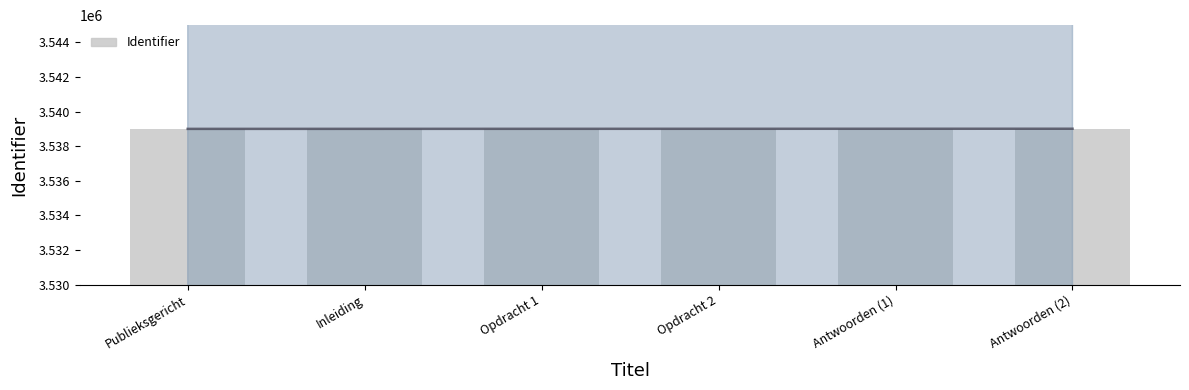

What is the value of the 2nd bar from the left?

3539006